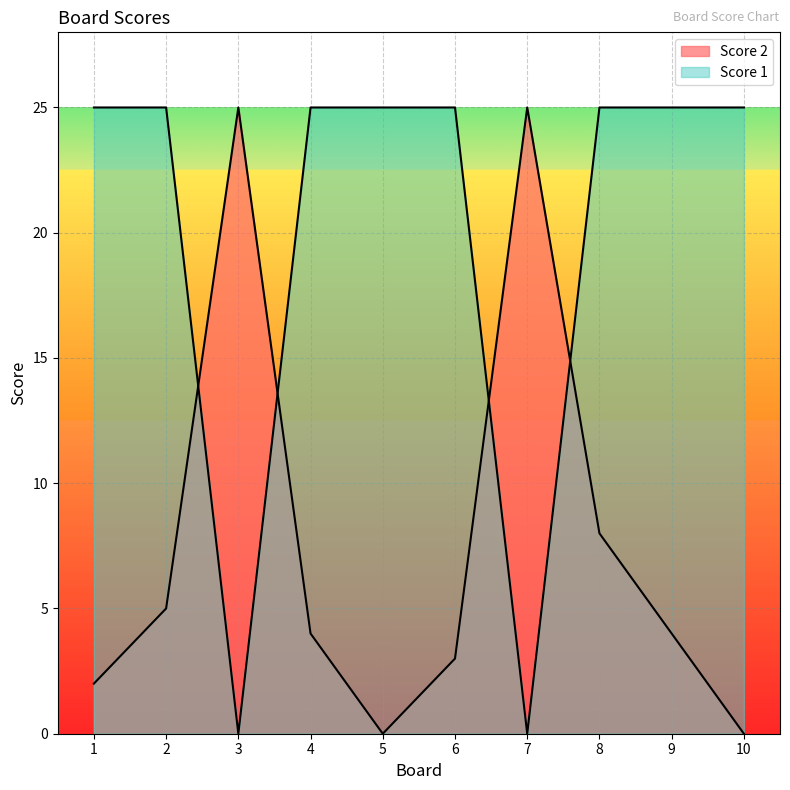

What is the spread (max minus min) of values at 9?

21